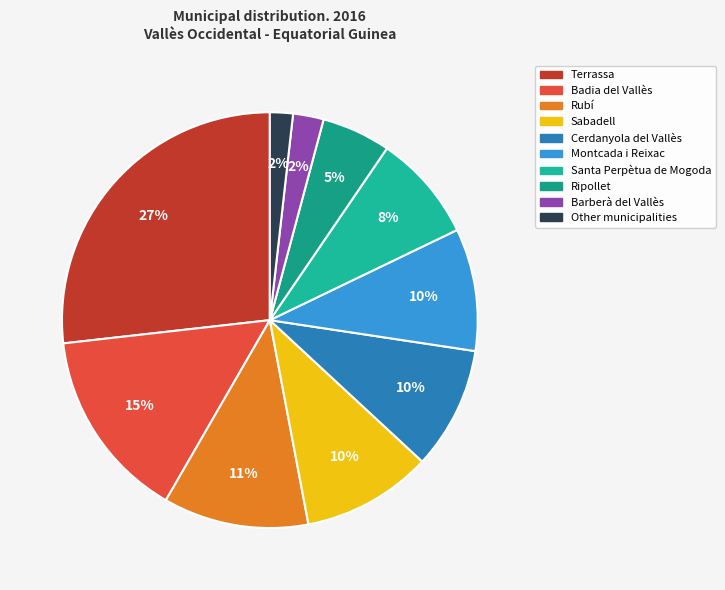

Which category has the biggest portion of the pie?

Terrassa